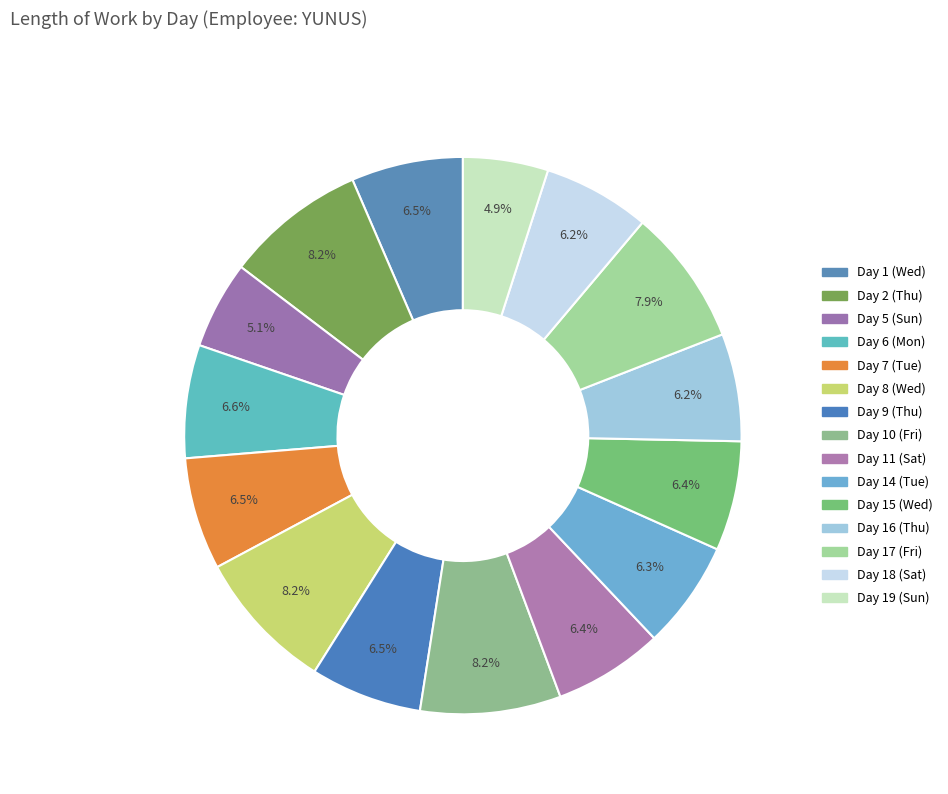

Count the number of slices in the pie.

15